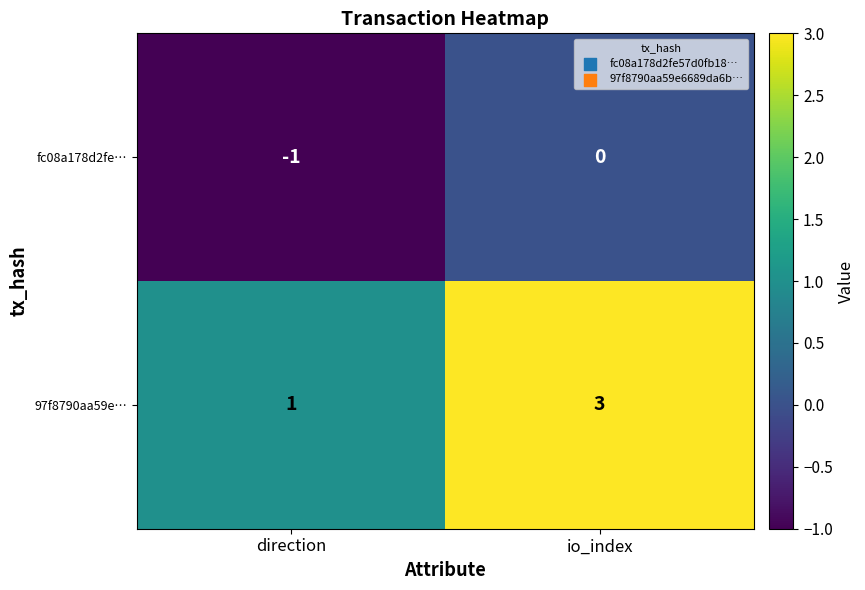

What is the sum of the 97f8790aa59e… values at direction and io_index?

4